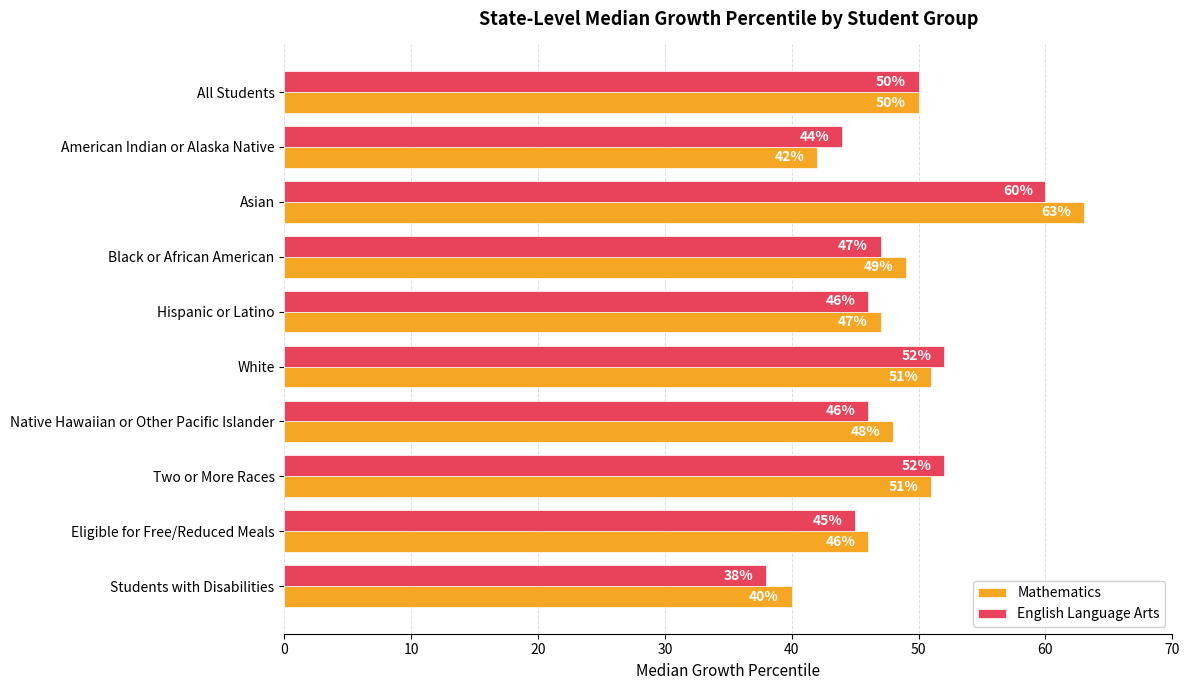

The value of Mathematics at Students with Disabilities is 40. True or false?

True